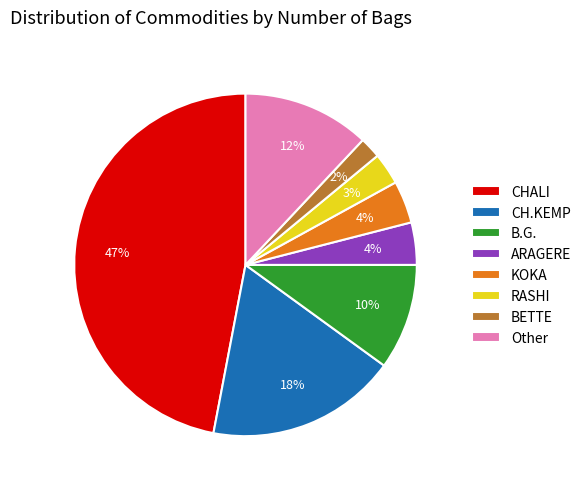

Combined, do RASHI and Other account for over 50%?

No